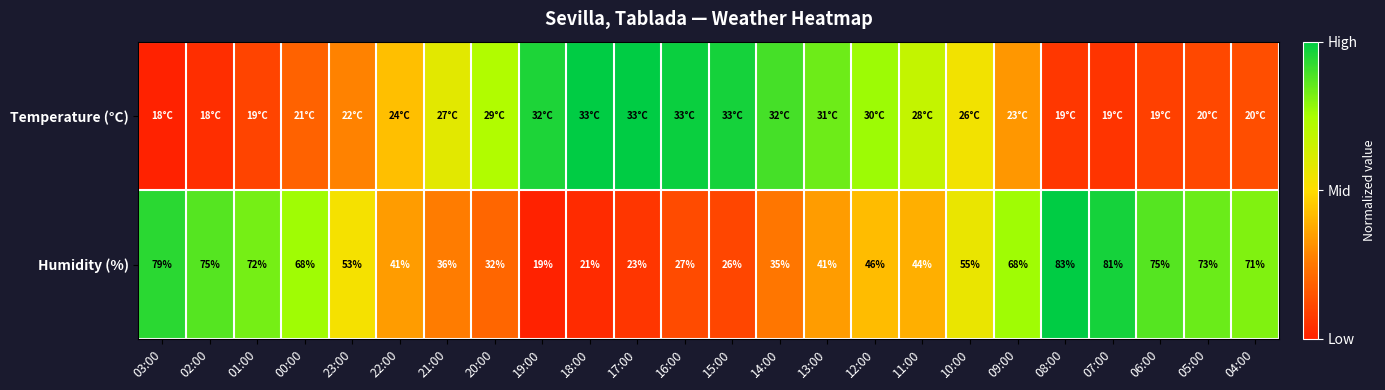

At how many categories does at least one series exceed 0?

24